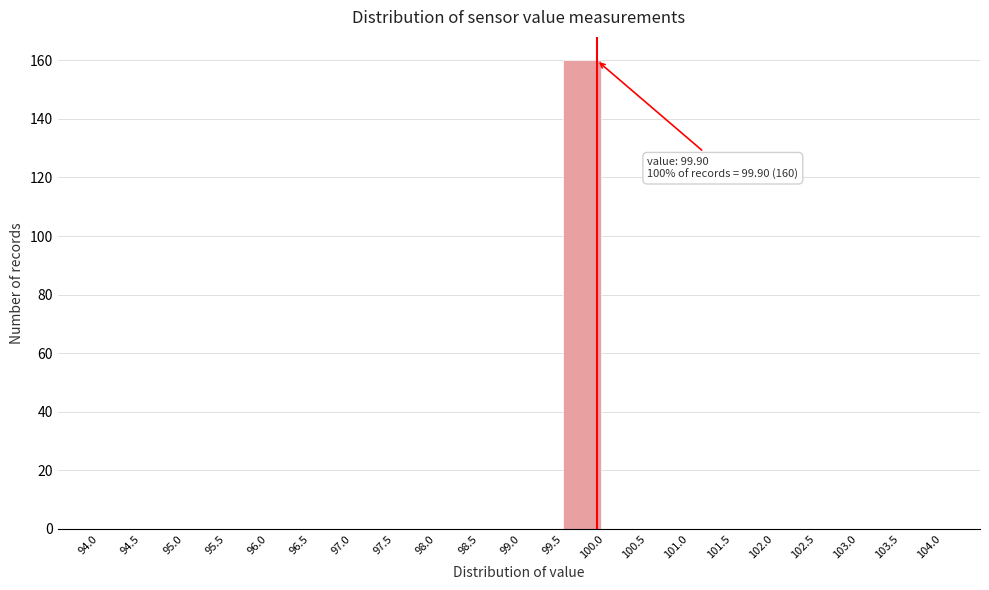

Which range on the x-axis has the tallest bar?

99.5 to 100.0